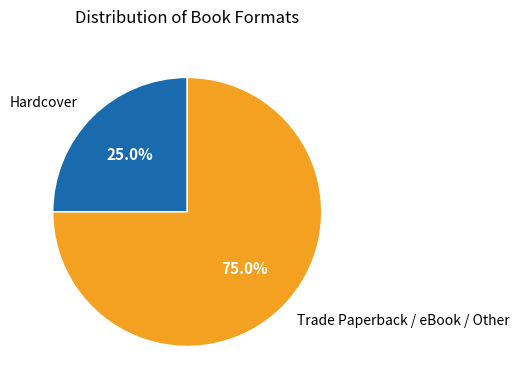

Count the number of slices in the pie.

2